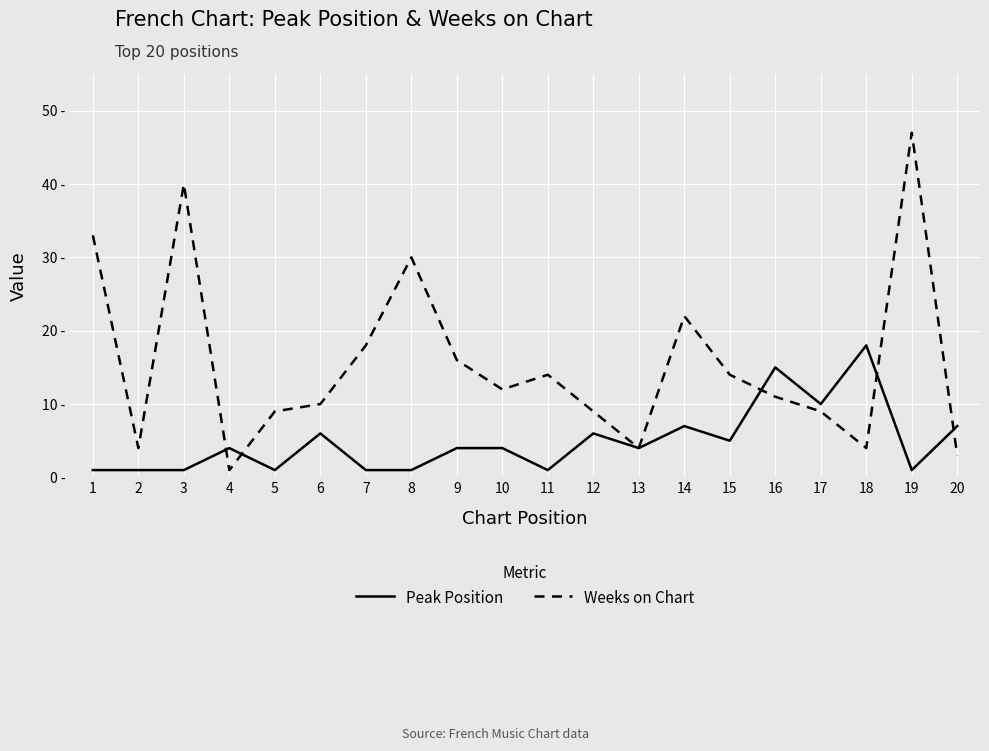

What are all the series names shown in the legend?

Peak Position, Weeks on Chart